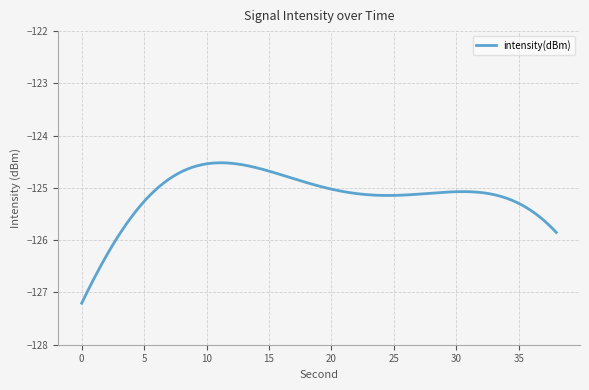

True or false: the data has more than 0 interior local peaks.

True